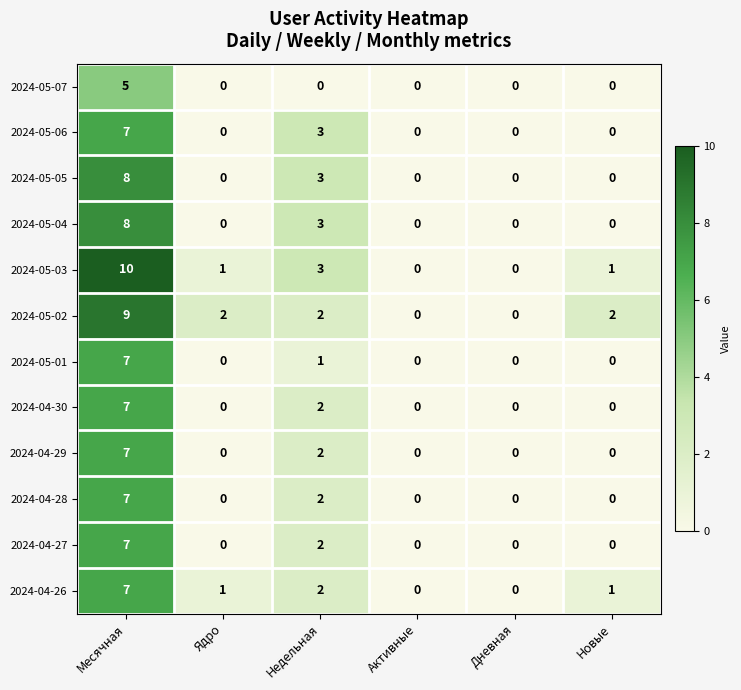

How many 2024-04-26 values are between 0 and 2?

5